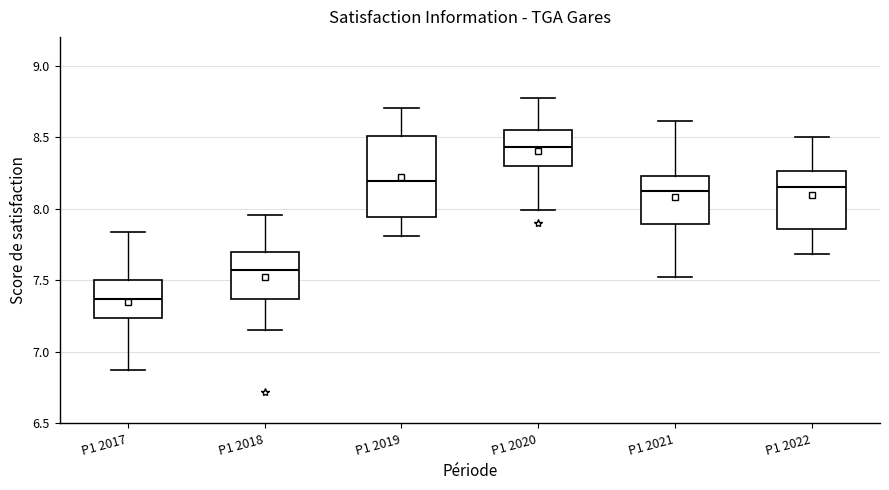

Which box is the tallest, from its lower edge to its upper edge?

P1 2019